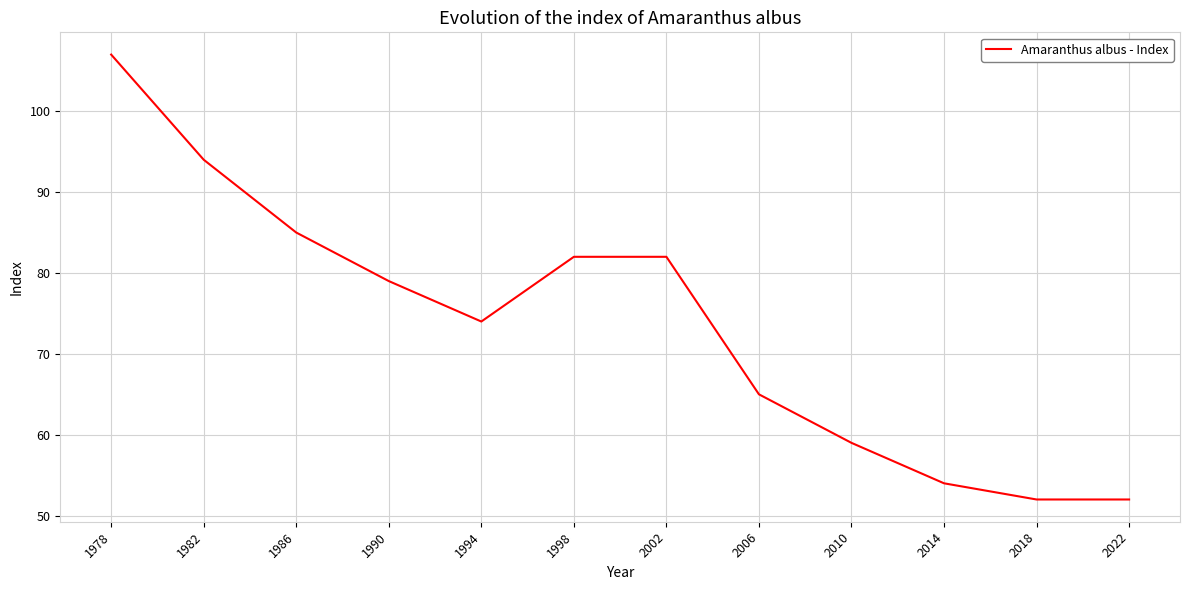

Does the chart display data point markers on the line(s)?

No